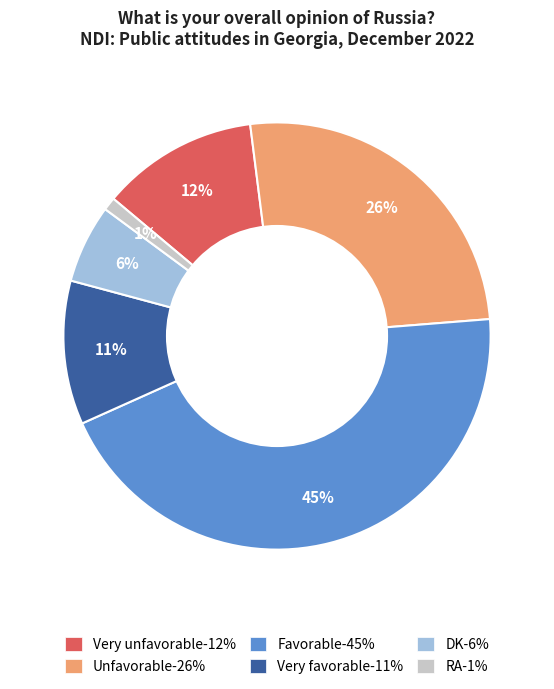

Combined, do Very unfavorable and DK account for over 50%?

No